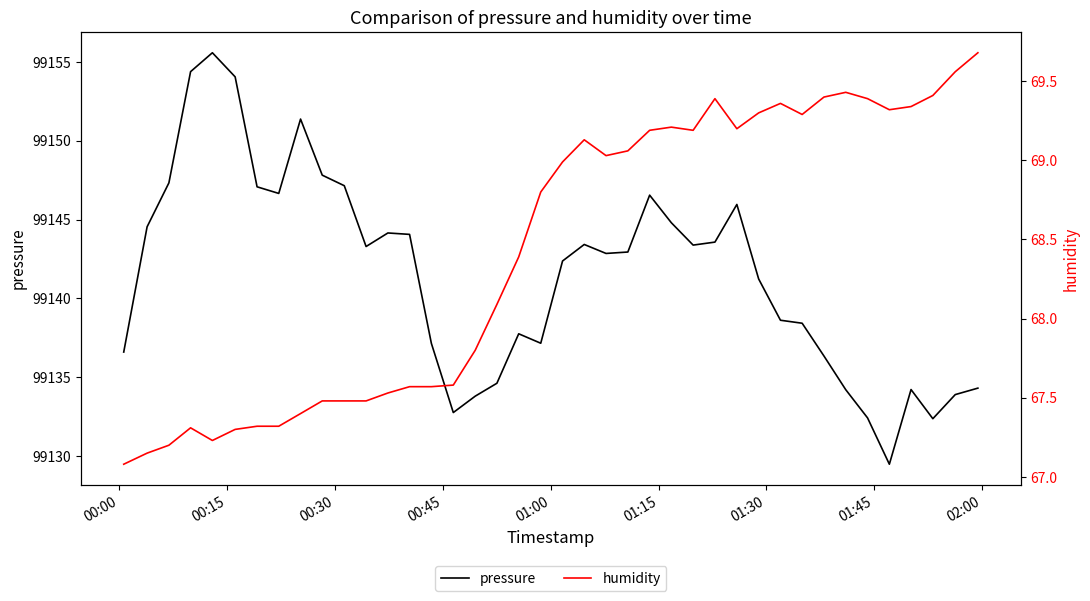

What is the minimum value for pressure?

99129.5